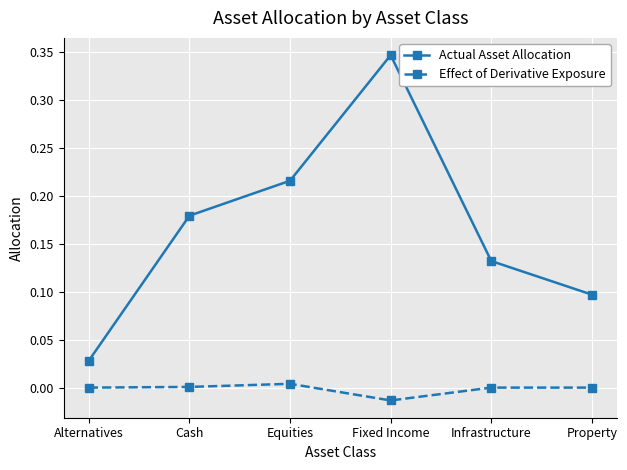

What is the label of the 2nd point from the left?

Cash